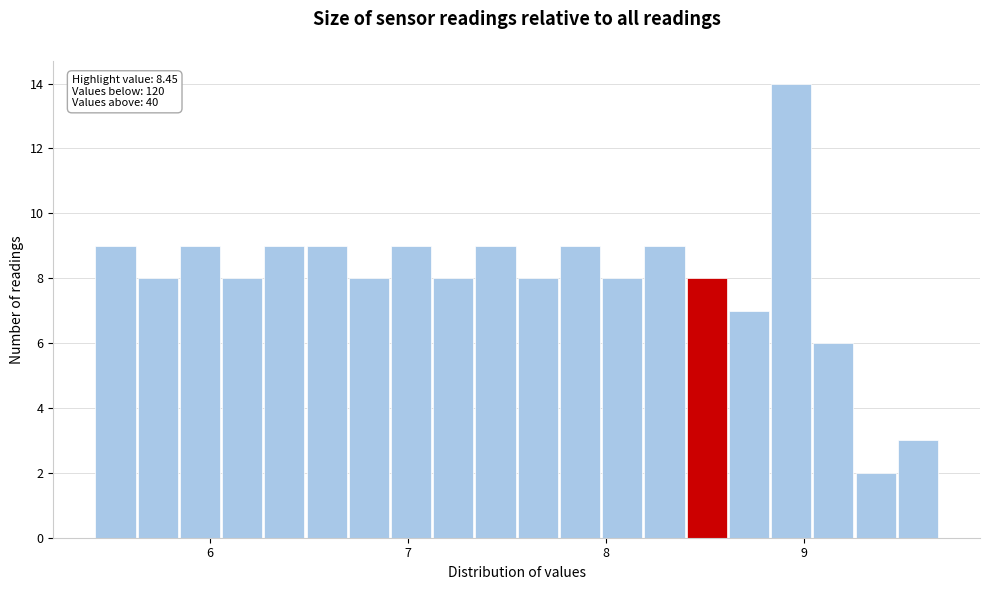

Read against the x-axis, roughly where is the centre of the tallest bar?

8.9